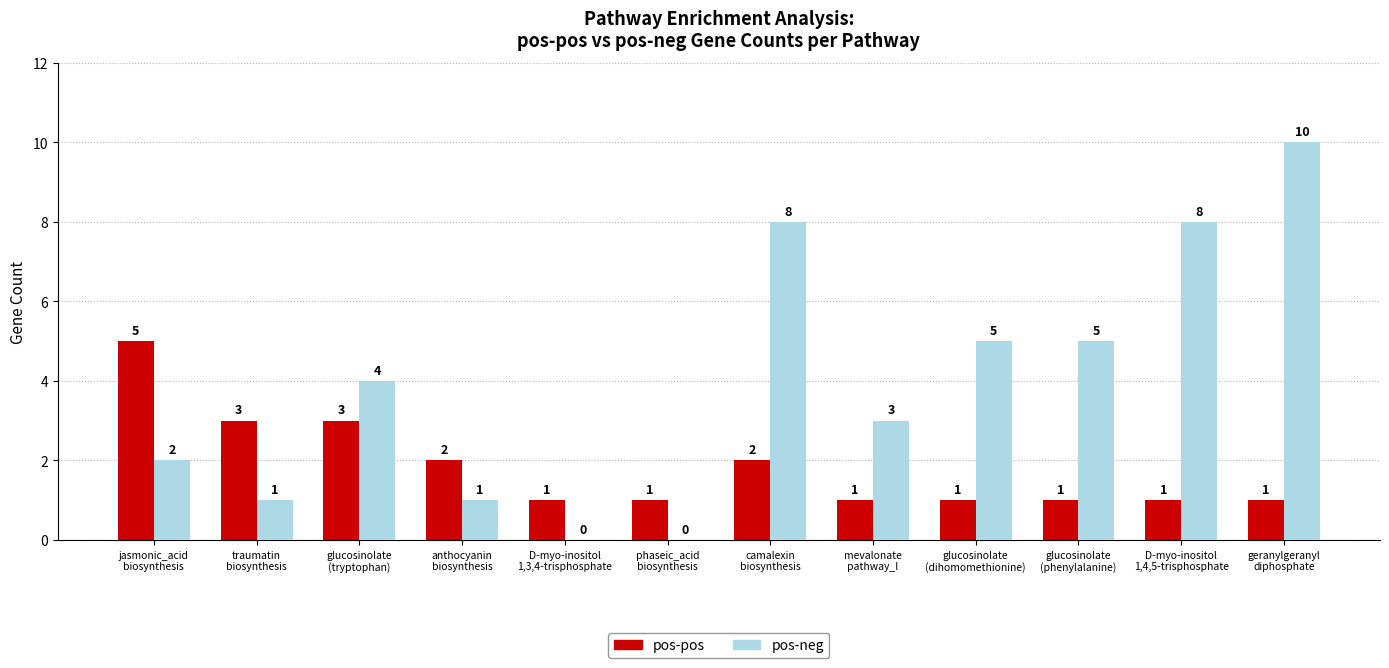

True or false: pos-neg has a value of 2 at jasmonic_acid
biosynthesis.

True